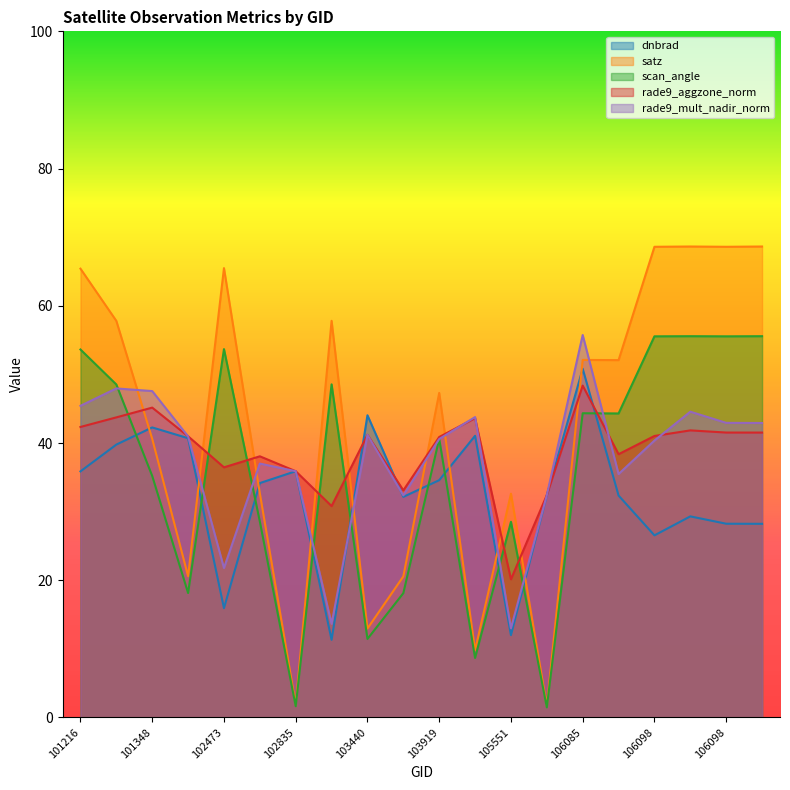

How many interior local valleys does the scan_angle series have?

7